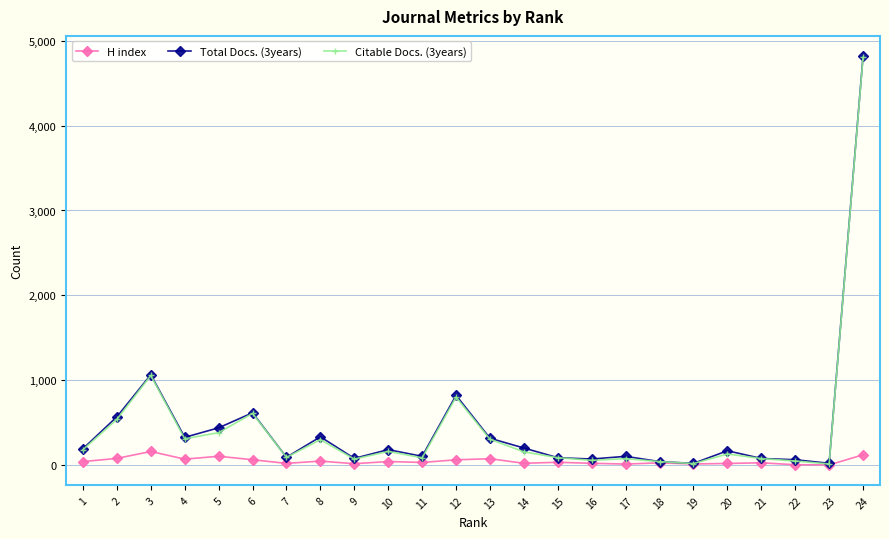

At which category is the sum across all series the highest?

24